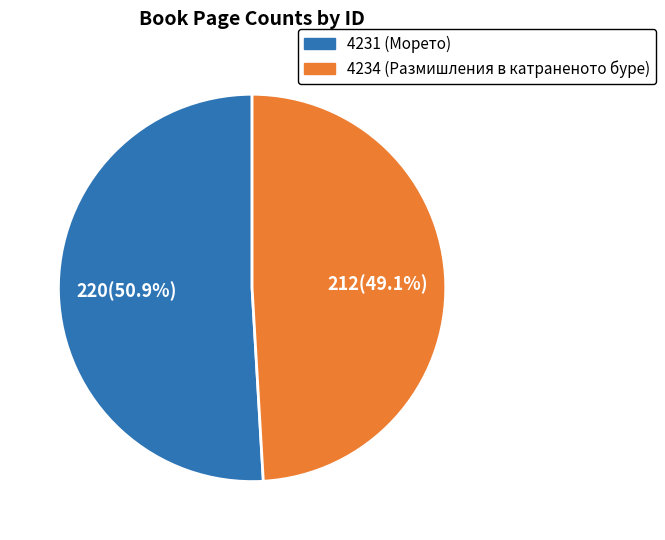

Does 4231 represent more than half of the total?

Yes